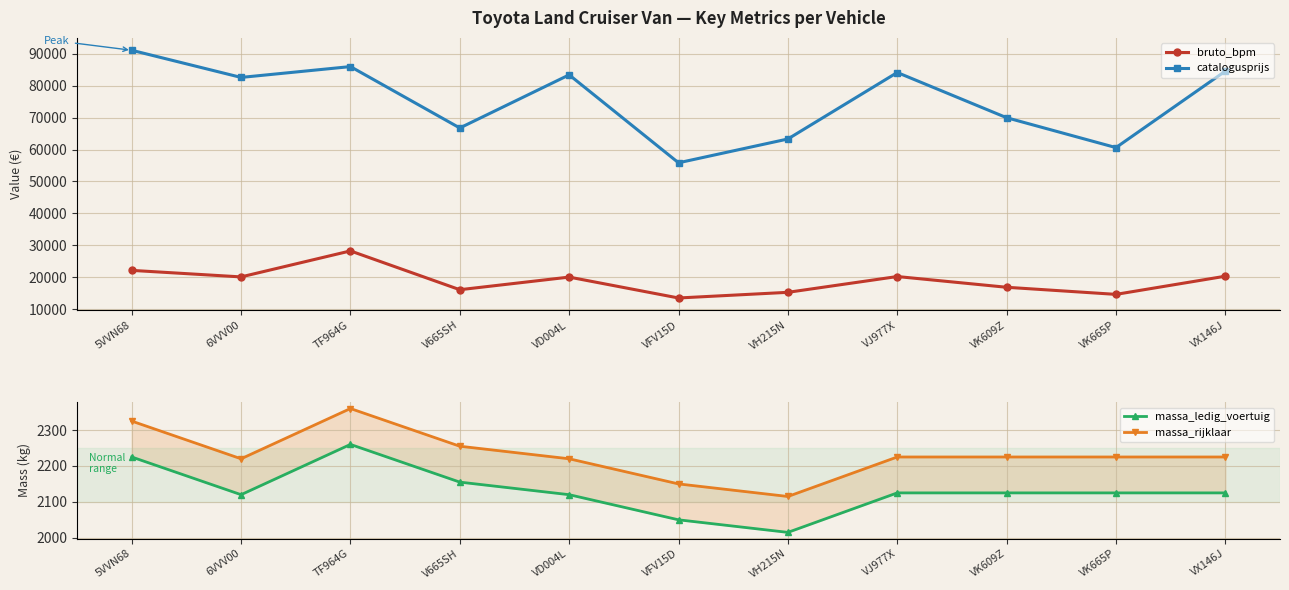

At which label does bruto_bpm reach its peak?

TF964G